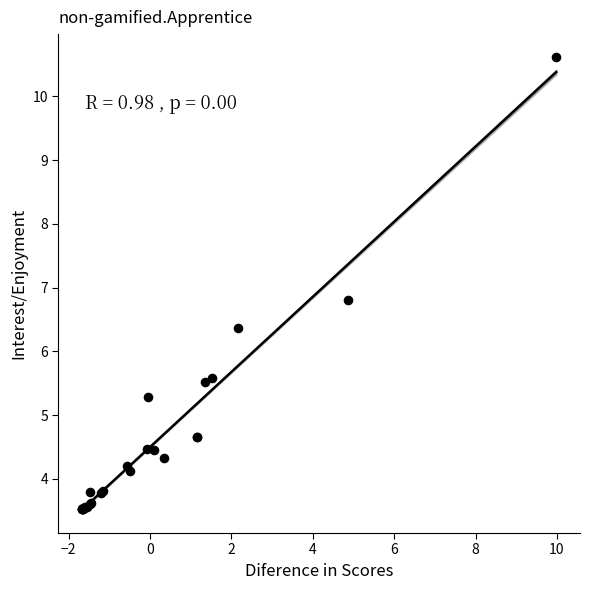

What Y value in the scatter plot is closest to 7?

6.8